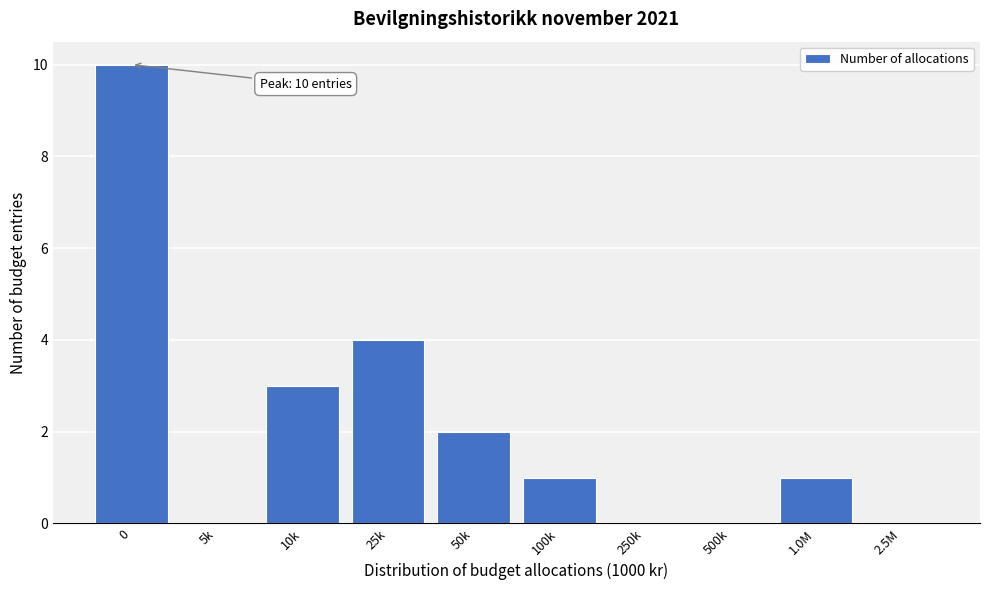

Reading left to right, transcribe all the data shown in this chart.

0=10	5k=0	10k=3	25k=4	50k=2	100k=1	250k=0	500k=0	1.0M=1	2.5M=0